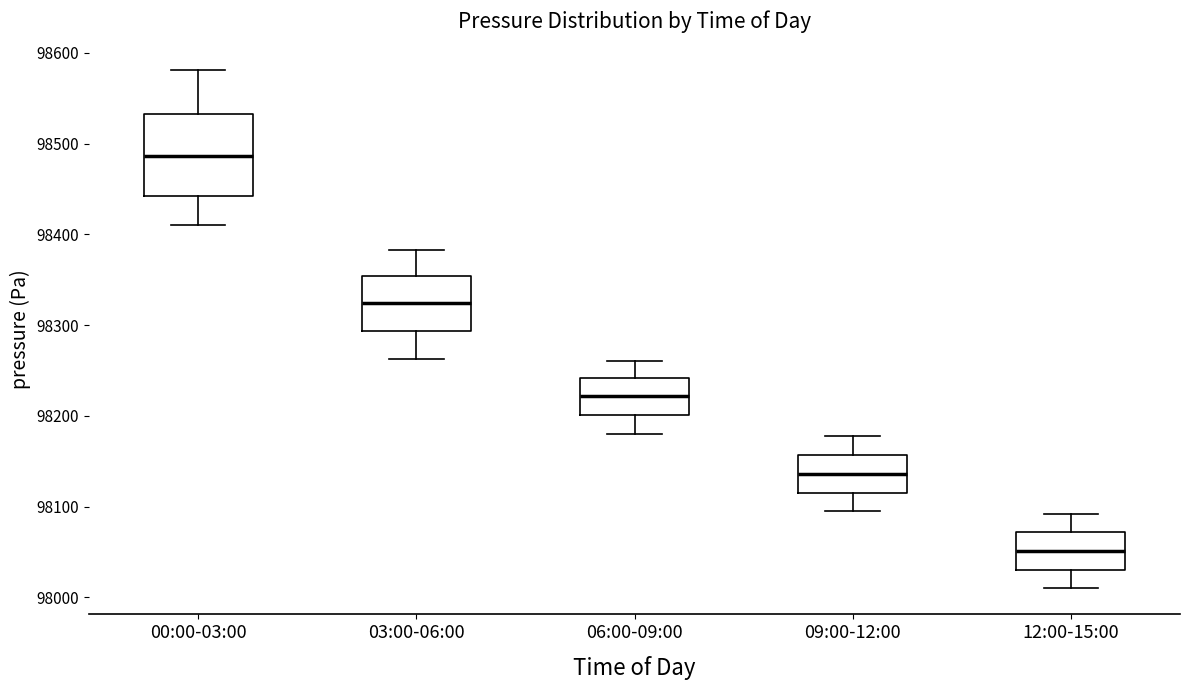

Which box has the highest median line?

00:00-03:00